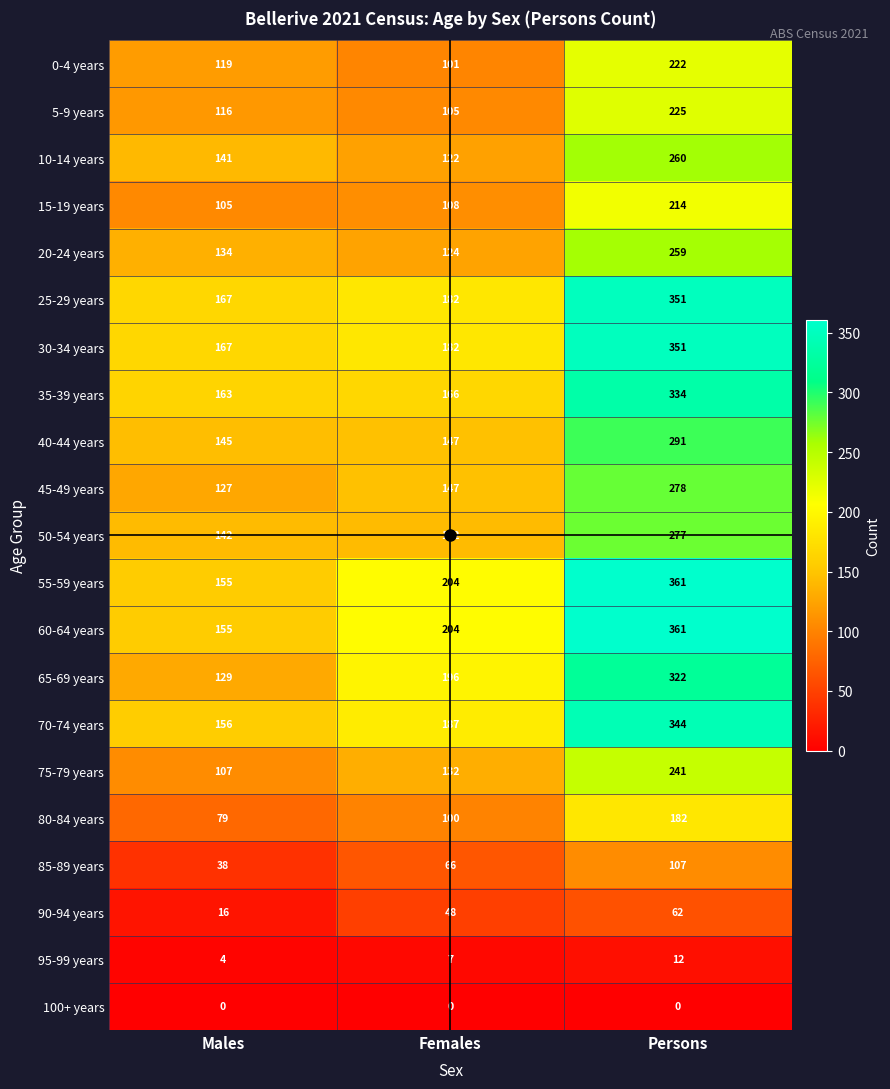

What is the total value across all series at Females?

2670